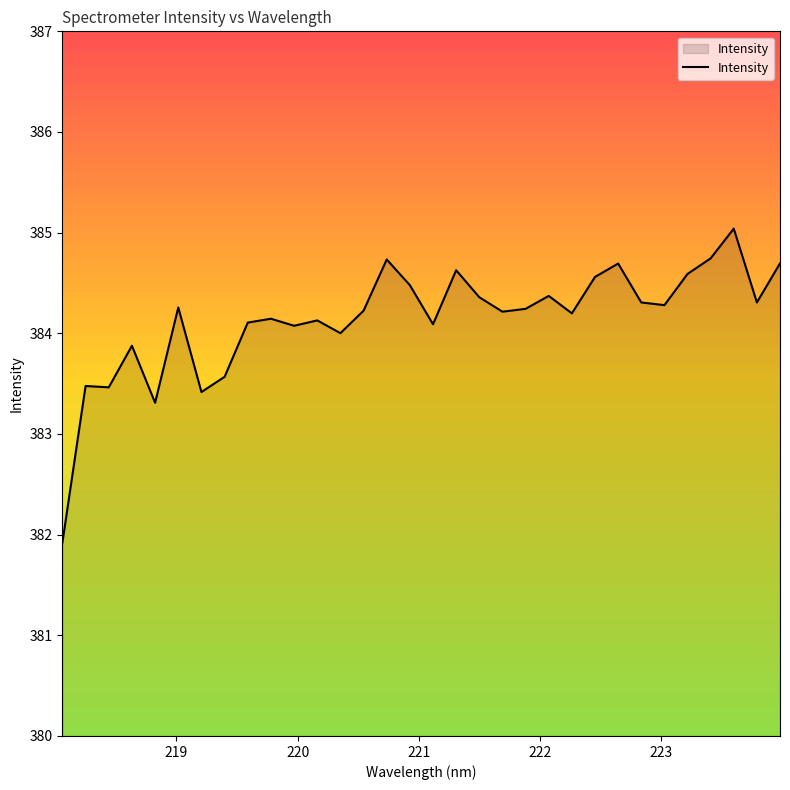

What is the difference between the maximum and minimum values?

3.1